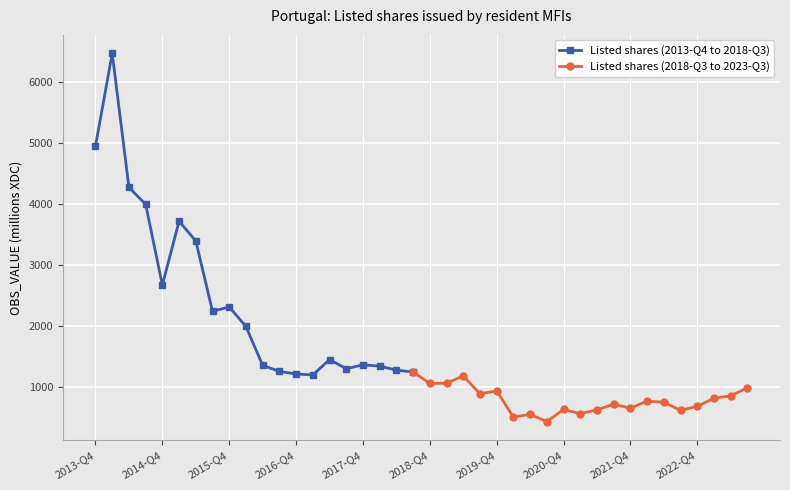

At which label does the data first exceed 1989?

2013-Q4